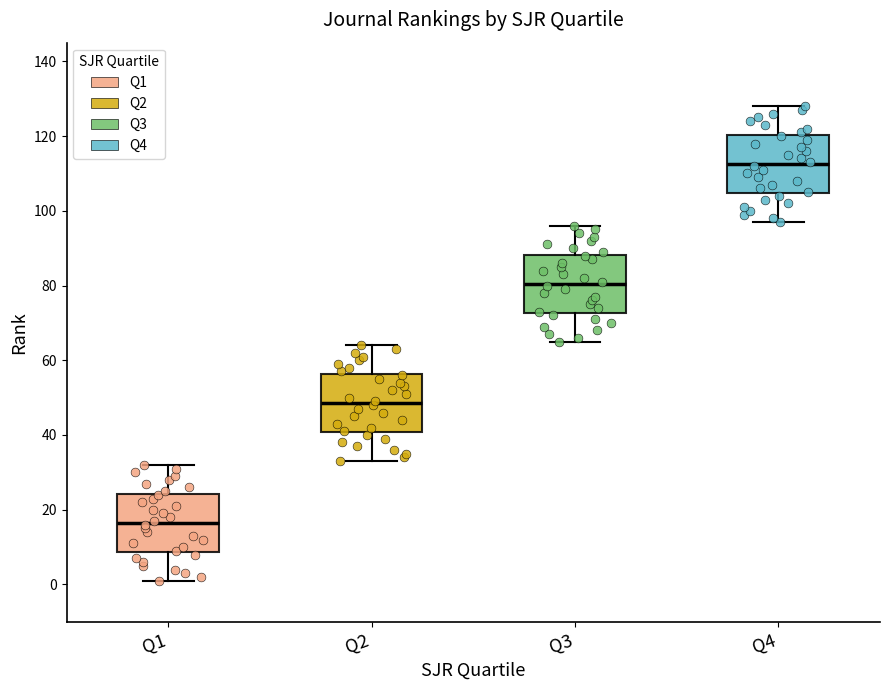

Reading left to right, transcribe this box plot: for each box, give where its median line is, the range the box spans, and where its two whiskers end, as read against the y-axis. The values are not printed on the chart, so give them approximately, as read against the axis.

Q1: median 16, box 8 to 24, whiskers 2 to 32
Q2: median 48, box 40 to 56, whiskers 34 to 64
Q3: median 80, box 72 to 88, whiskers 66 to 96
Q4: median 112, box 104 to 120, whiskers 98 to 128